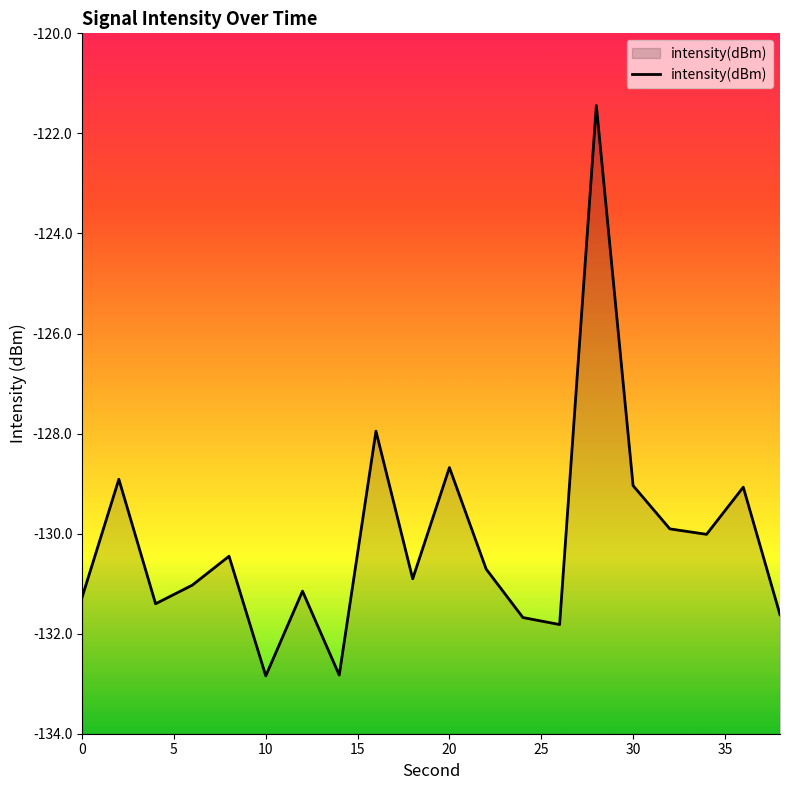

What is the greatest value displayed?

-121.4